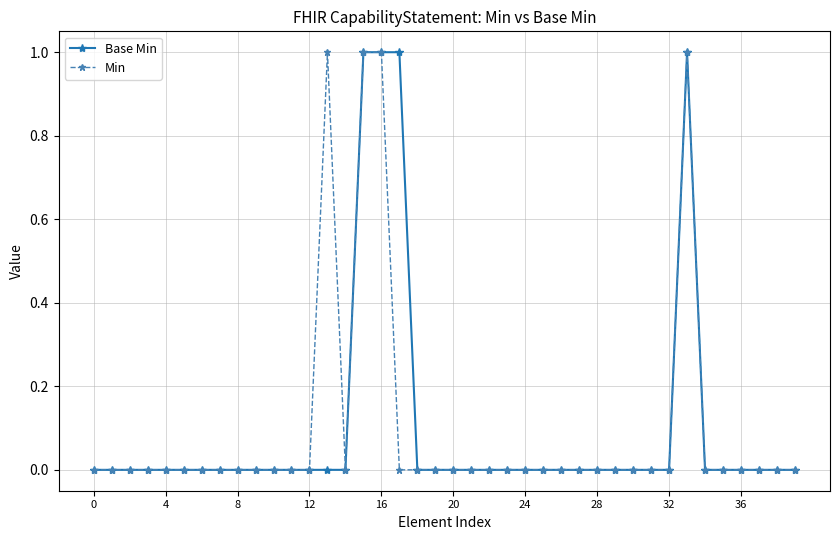

What are all the series names shown in the legend?

Base Min, Min